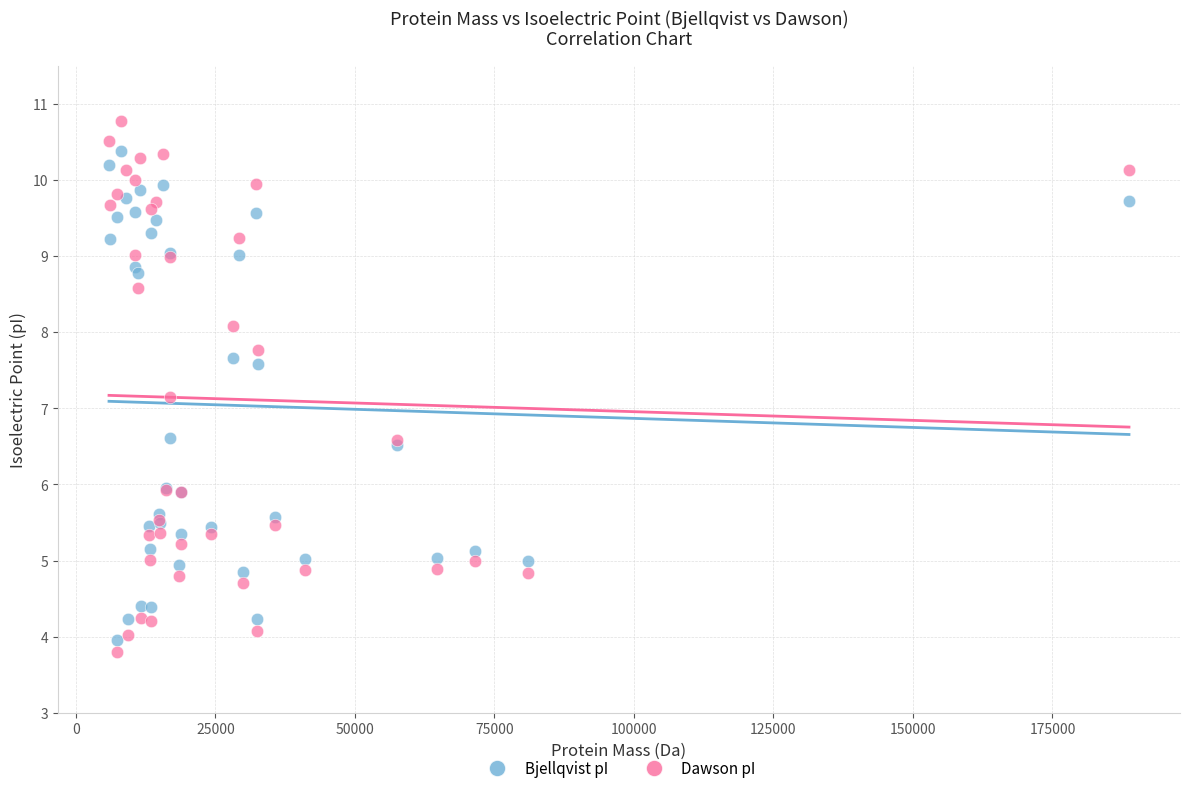

Across all series, what Y value is closest to 7?

7.1